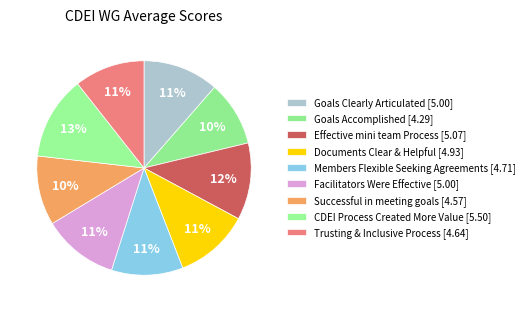

To the nearest percent, what percentage of the pie is Successful in meeting goals?

10%